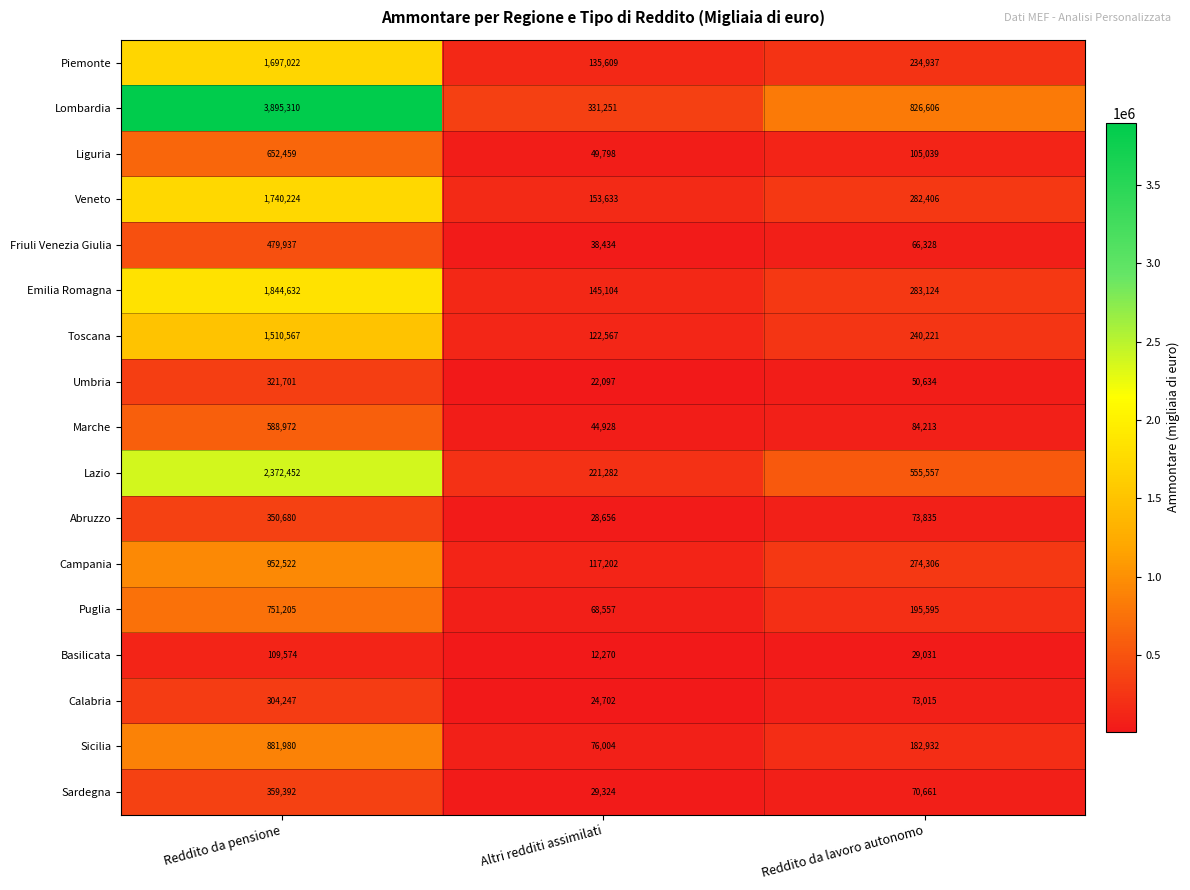

What is the smallest value displayed?

12270